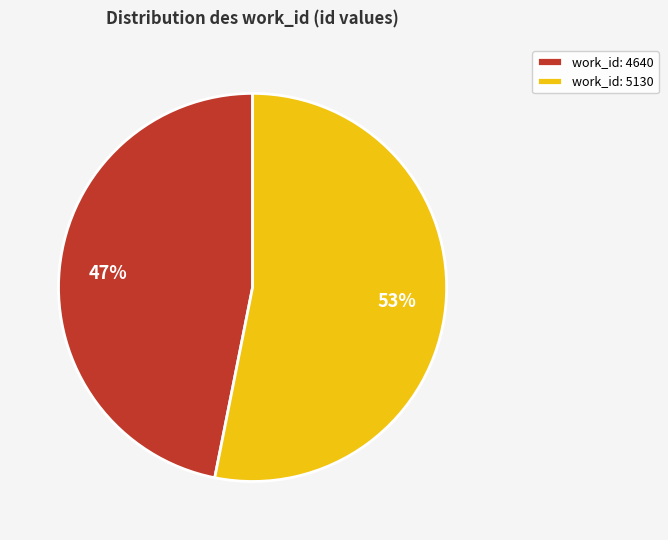

Rank the categories by value from lowest to highest.

work_id: 4640, work_id: 5130